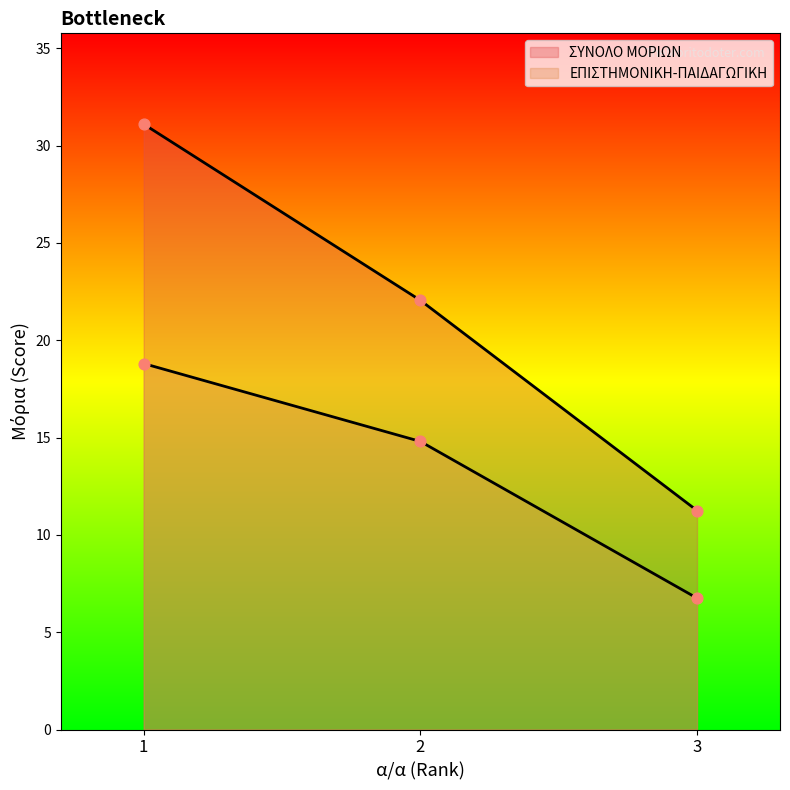

Which series contains the lowest Y value?

ΕΠΙΣΤΗΜΟΝΙΚΗ-ΠΑΙΔΑΓΩΓΙΚΗ